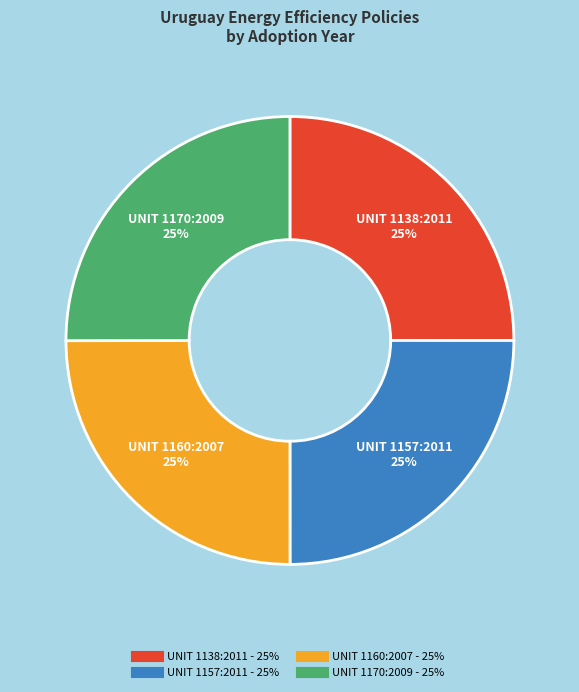

Count the number of slices in the pie.

4